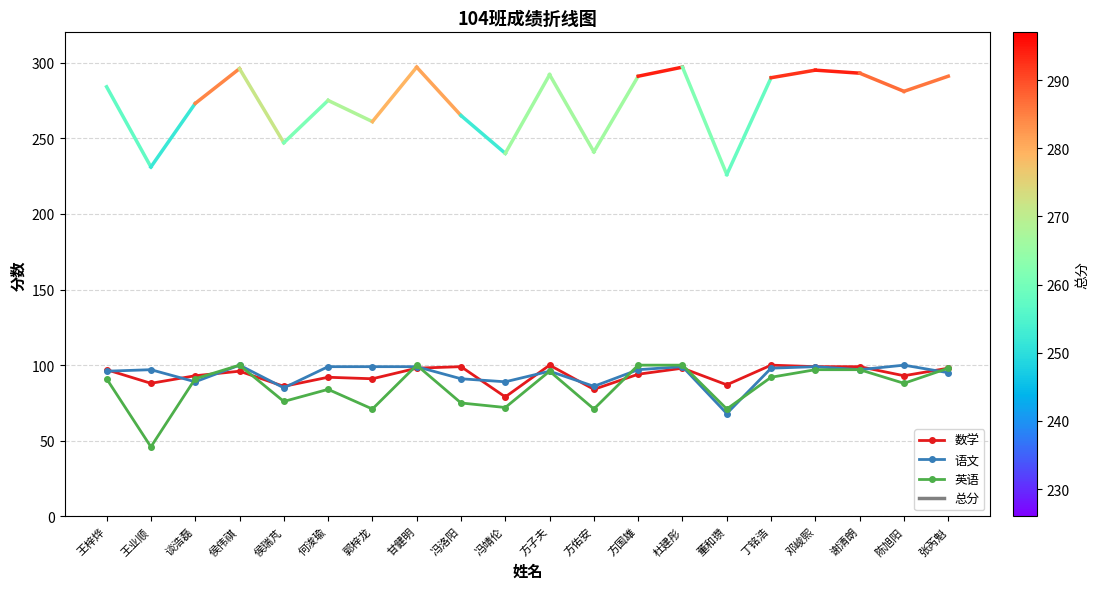

Which series has the largest range (max minus min)?

英语